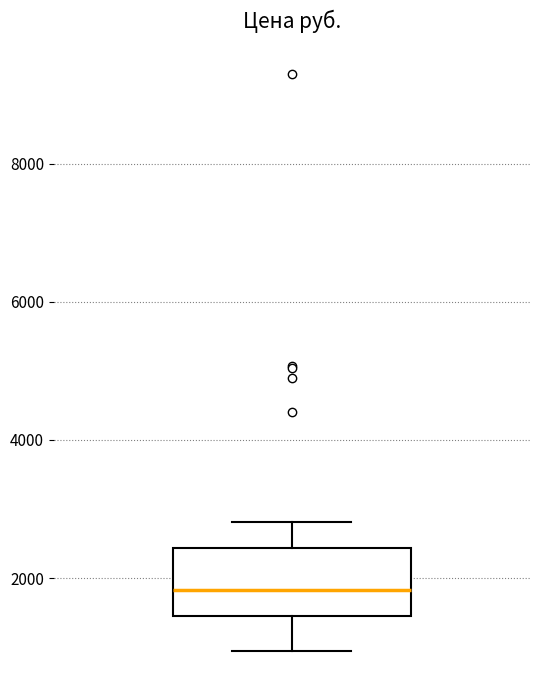

Where does the upper whisker of the box end on the y-axis? The values are not printed on the chart, so give them approximately, as read against the axis.

2800